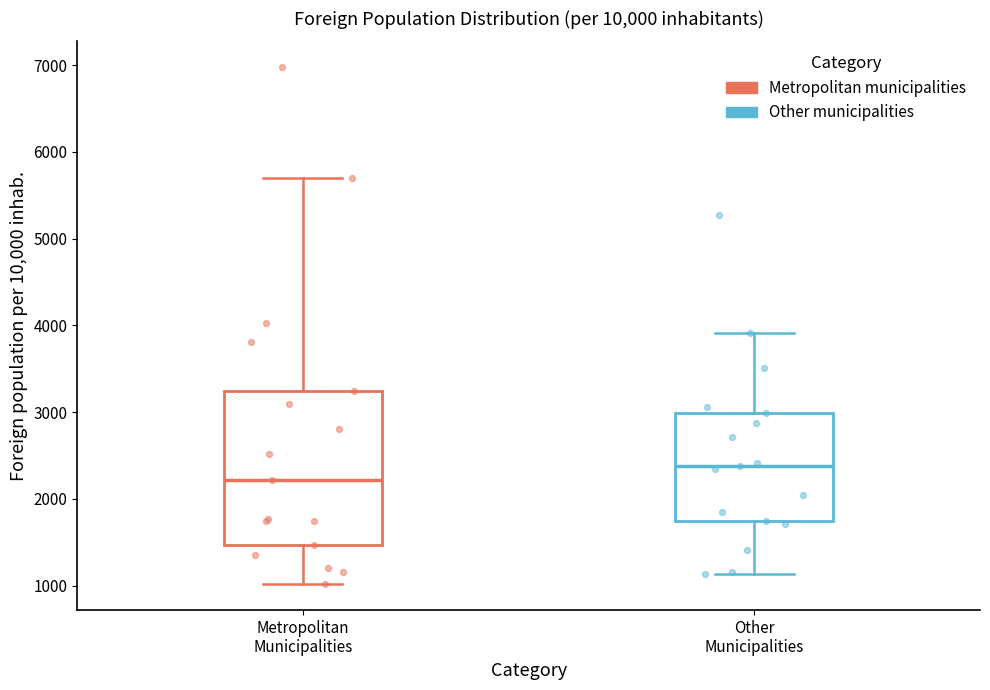

Reading left to right, transcribe this box plot: for each box, give where its median line is, the range the box spans, and where its two whiskers end, as read against the y-axis. The values are not printed on the chart, so give them approximately, as read against the axis.

Metropolitan Municipalities: median 2200, box 1500 to 3200, whiskers 1000 to 5700
Other Municipalities: median 2400, box 1700 to 3000, whiskers 1100 to 3900